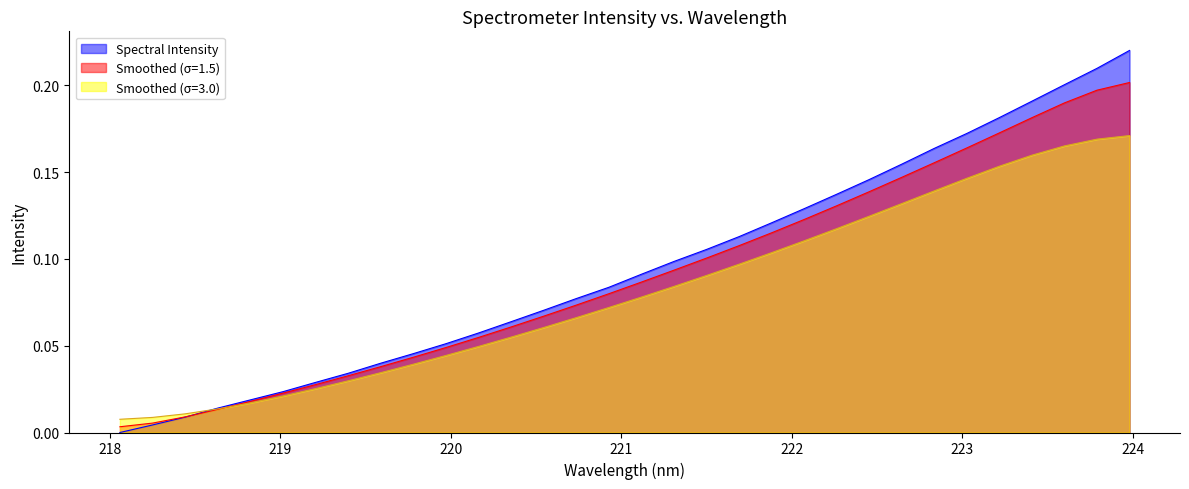

List the labels in order of value, largest first.

223.9802, 223.7895, 223.5987, 223.408, 223.2172, 223.0264, 222.8355, 222.6447, 222.4538, 222.263, 222.0721, 221.8812, 221.6902, 221.4993, 221.3083, 221.1174, 220.9264, 220.7354, 220.5444, 220.3533, 220.1623, 219.9712, 219.7801, 219.589, 219.3979, 219.2067, 219.0156, 218.8244, 218.6332, 218.442, 218.2508, 218.0596